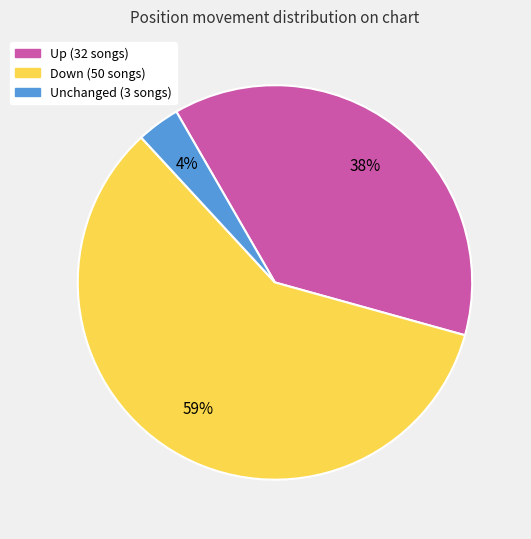

How many segments does this pie chart have?

3